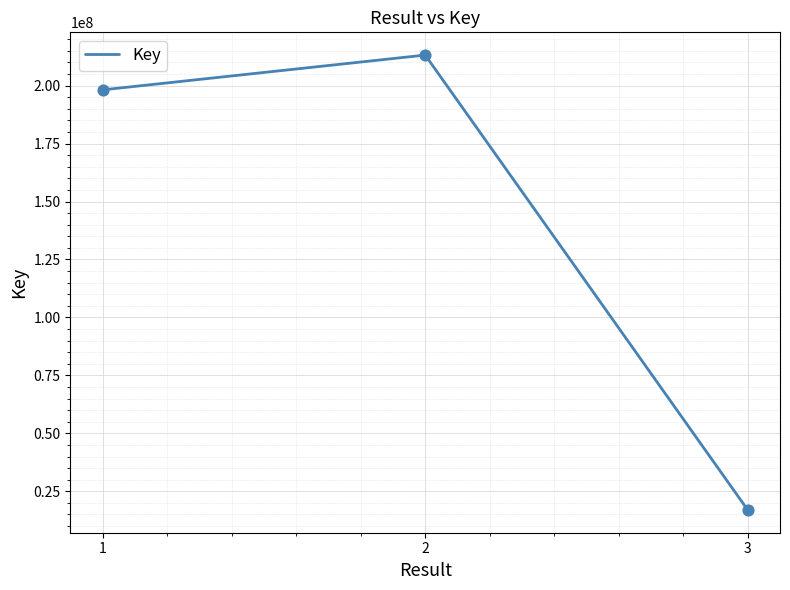

Between 2 and 1, which is larger?

2